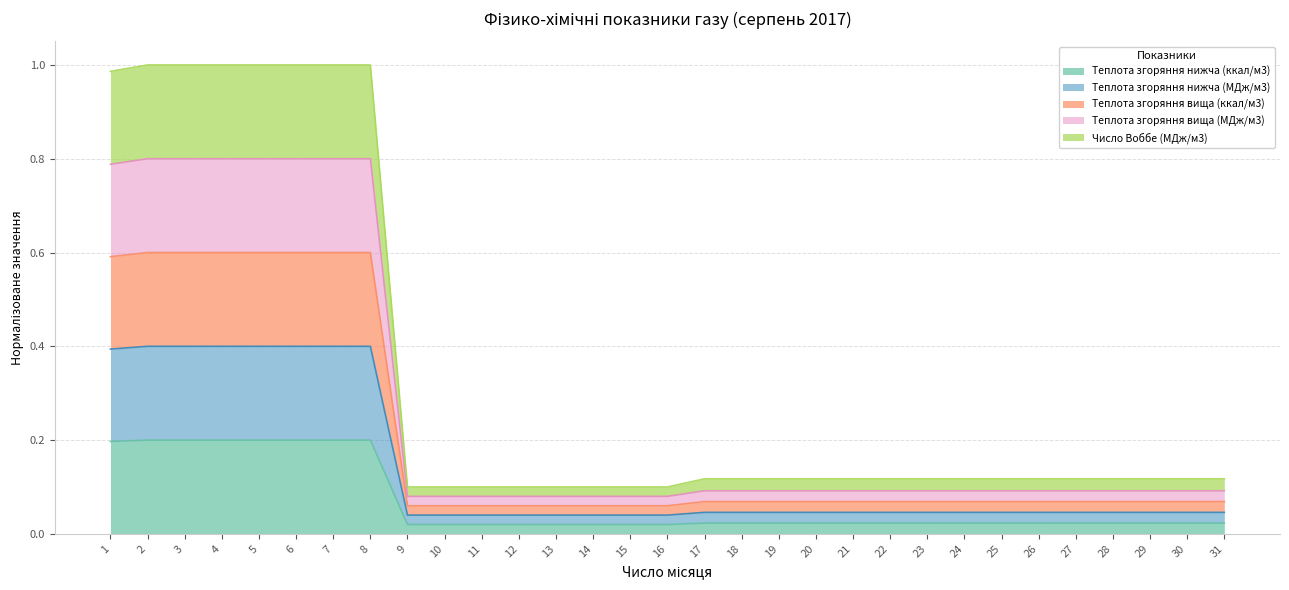

Does the chart display data point markers on the line(s)?

No